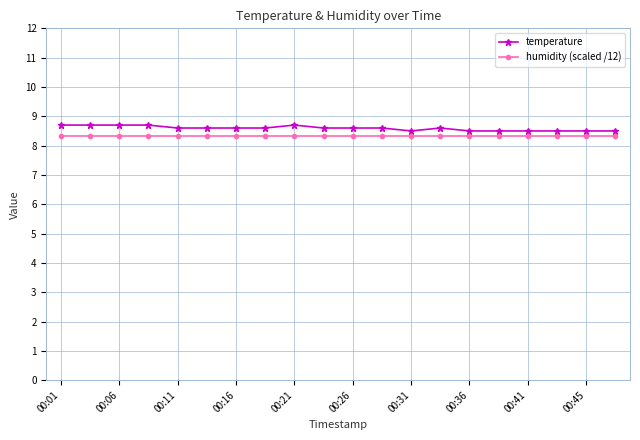

Rank the series by their maximum value, from lowest to highest.

humidity (scaled /12), temperature